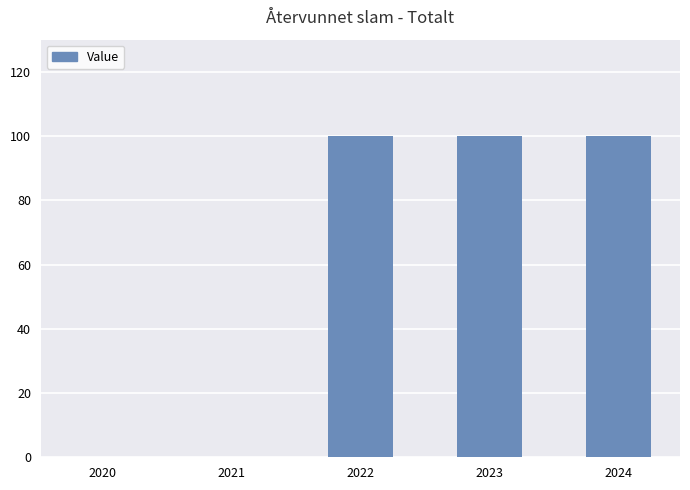

The chart shows a value of 149 at 2024. True or false?

False